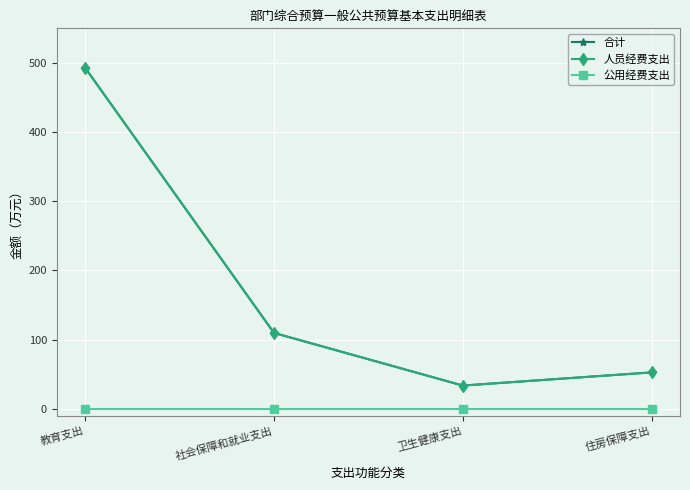

What is the label of the 1st point from the left?

教育支出